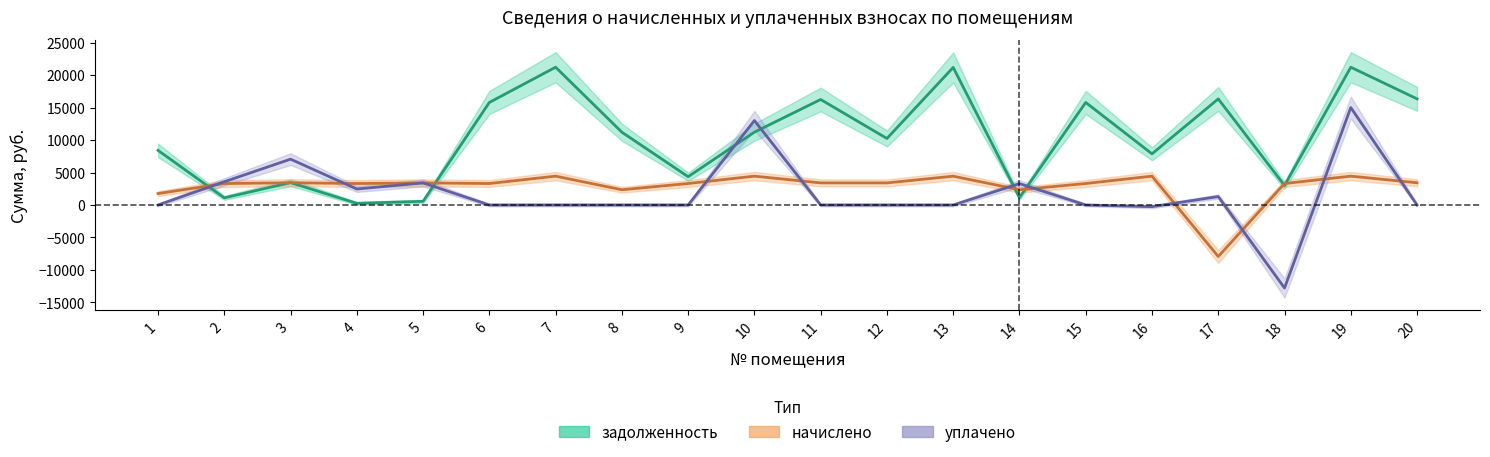

What is the sum of the задолженность values at 17 and 8?

27539.5